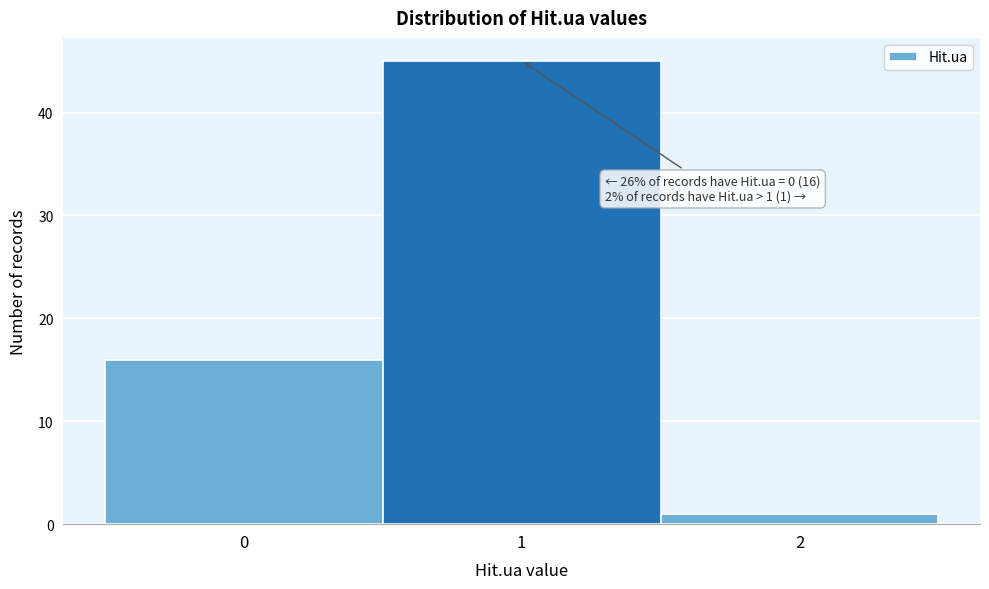

Over which range of the x-axis is the bar tallest?

0.5 to 1.5